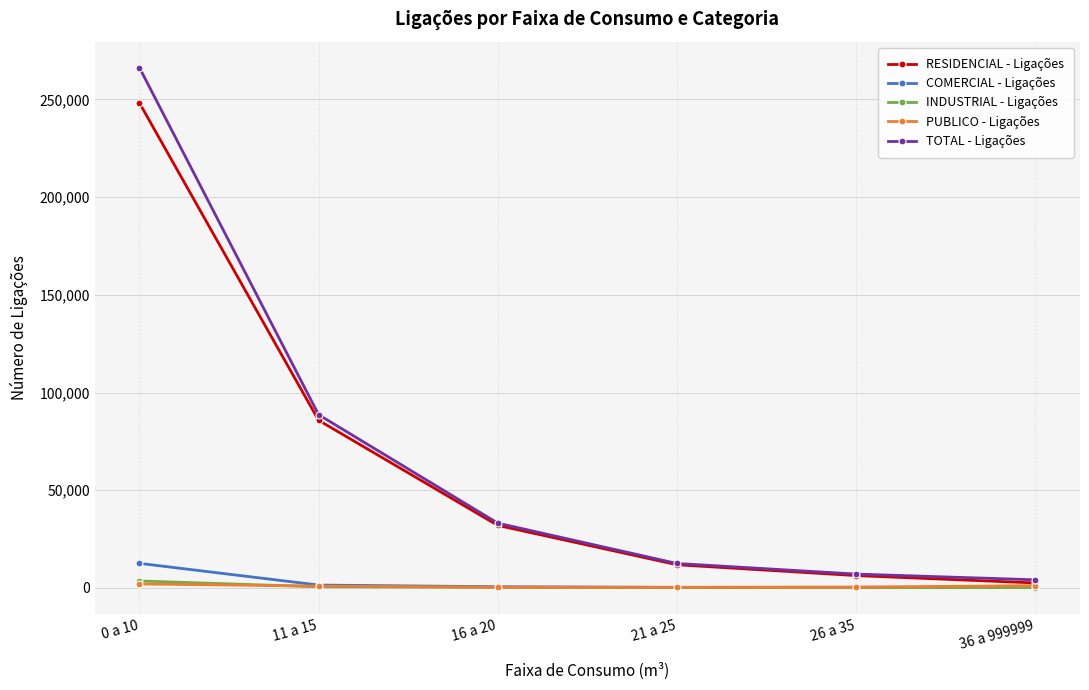

Which series has the largest range (max minus min)?

TOTAL - Ligações